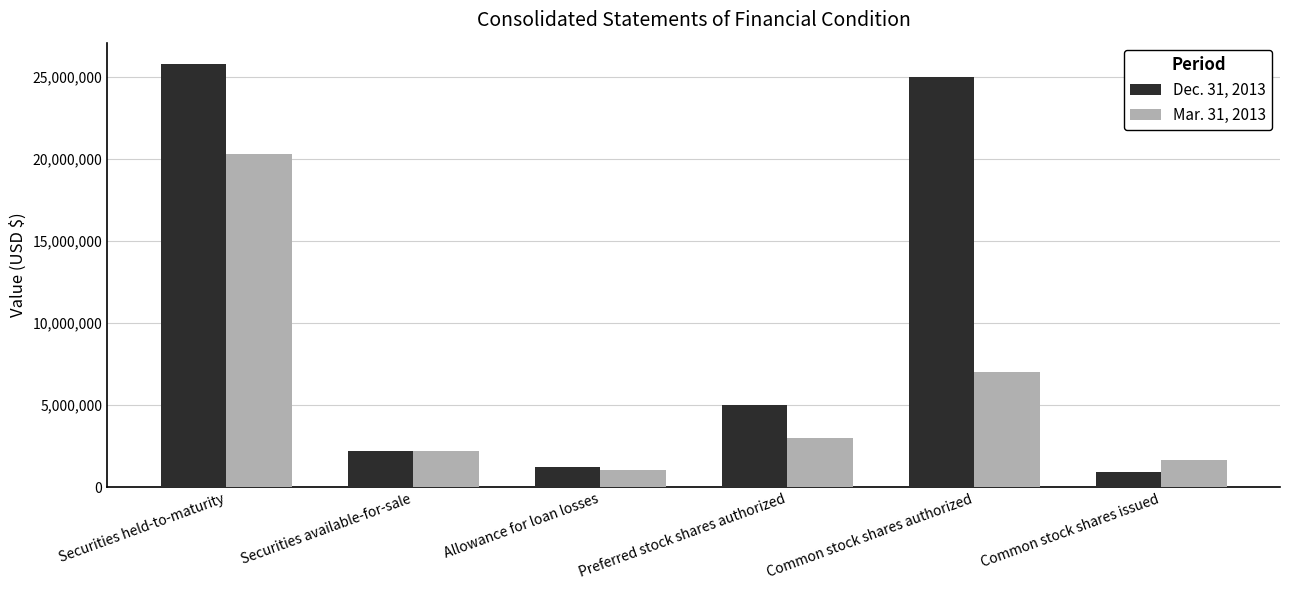

Reading left to right, what are all the values shown in this chart?

Dec. 31, 2013: 25780159	2194254	1229094	5000000	25000000	945425
Mar. 31, 2013: 20285670	2217032	1032818	3000000	7000000	1634725